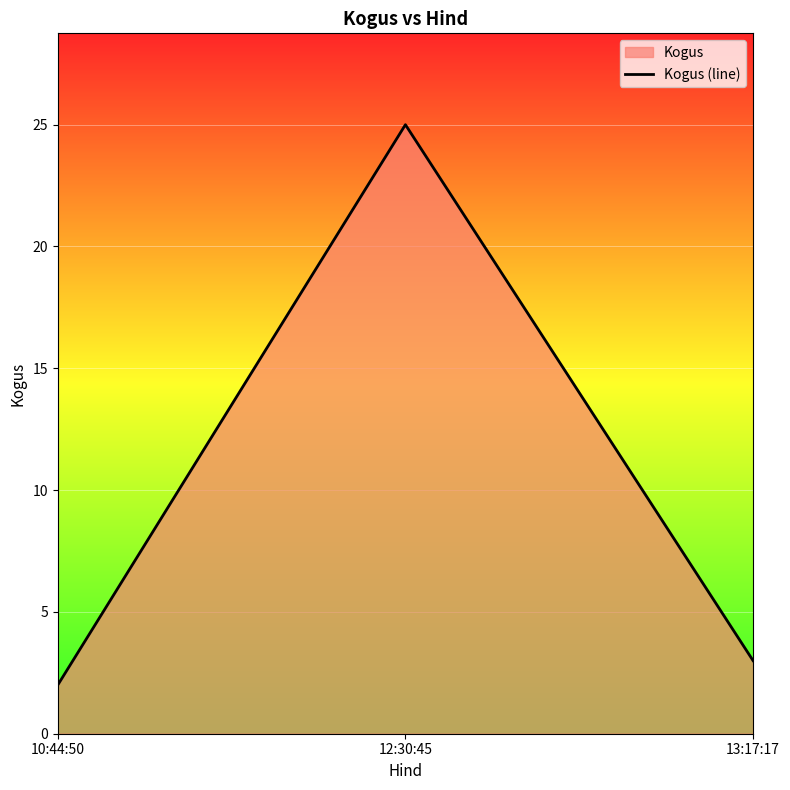

List the labels in order of value, smallest first.

10:44:50, 13:17:17, 12:30:45